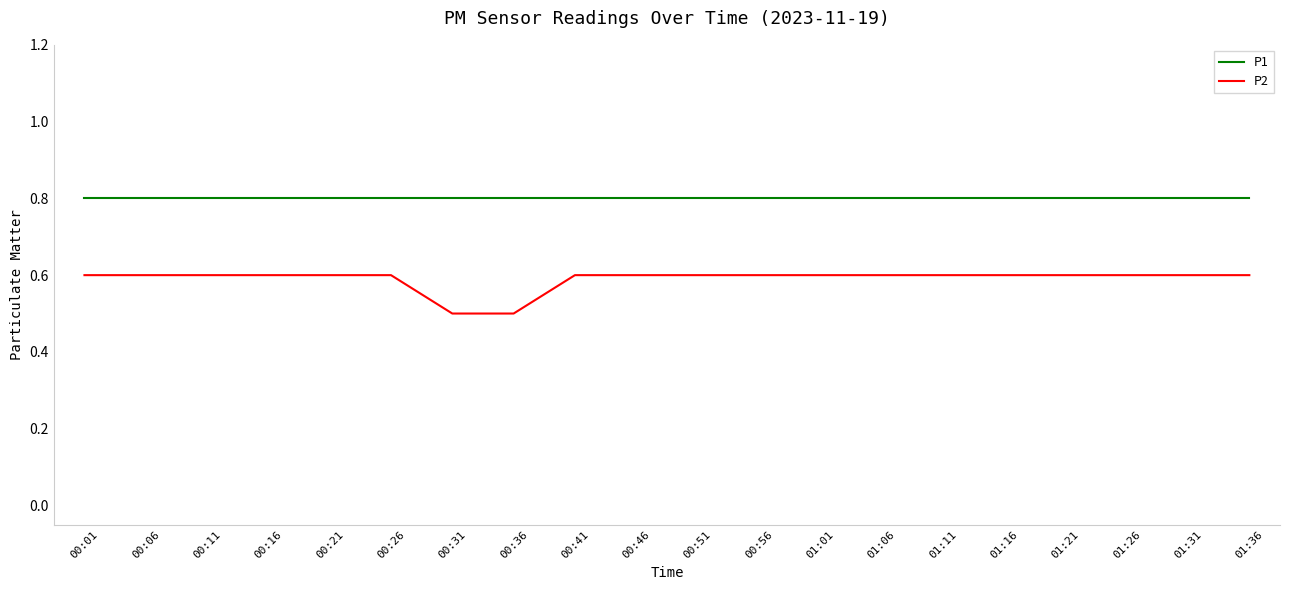

Does the chart display data point markers on the line(s)?

No